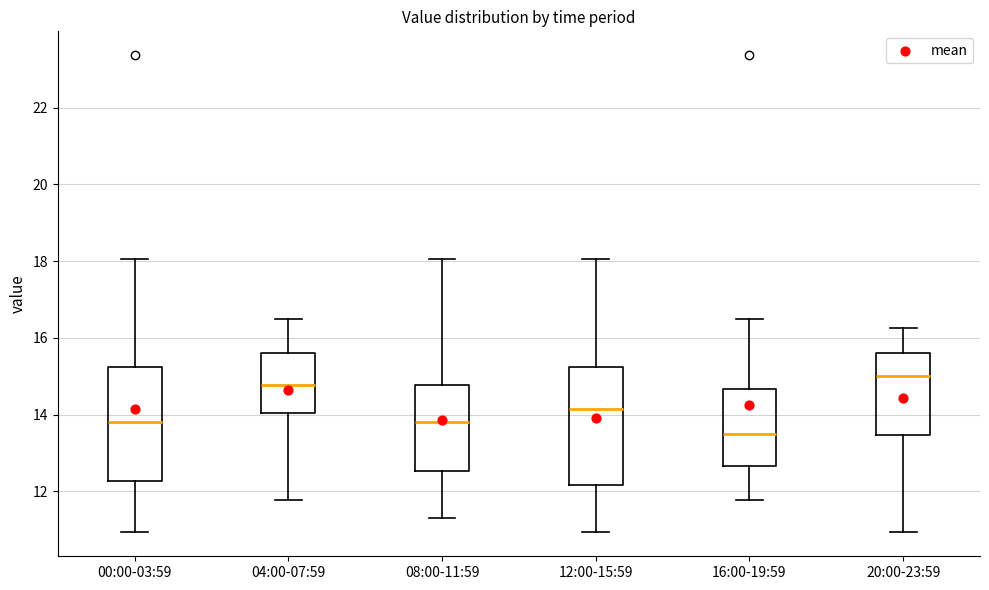

Reading left to right, read every box against the y-axis: the position of its median line, the range the box covers, and the ends of its whiskers. The values are not printed on the chart, so give them approximately, as read against the axis.

00:00-03:59: median 13.8, box 12.2 to 15.2, whiskers 11.0 to 18.0
04:00-07:59: median 14.8, box 14.0 to 15.6, whiskers 11.8 to 16.6
08:00-11:59: median 13.8, box 12.6 to 14.8, whiskers 11.4 to 18.0
12:00-15:59: median 14.2, box 12.2 to 15.2, whiskers 11.0 to 18.0
16:00-19:59: median 13.4, box 12.6 to 14.6, whiskers 11.8 to 16.6
20:00-23:59: median 15.0, box 13.4 to 15.6, whiskers 11.0 to 16.2